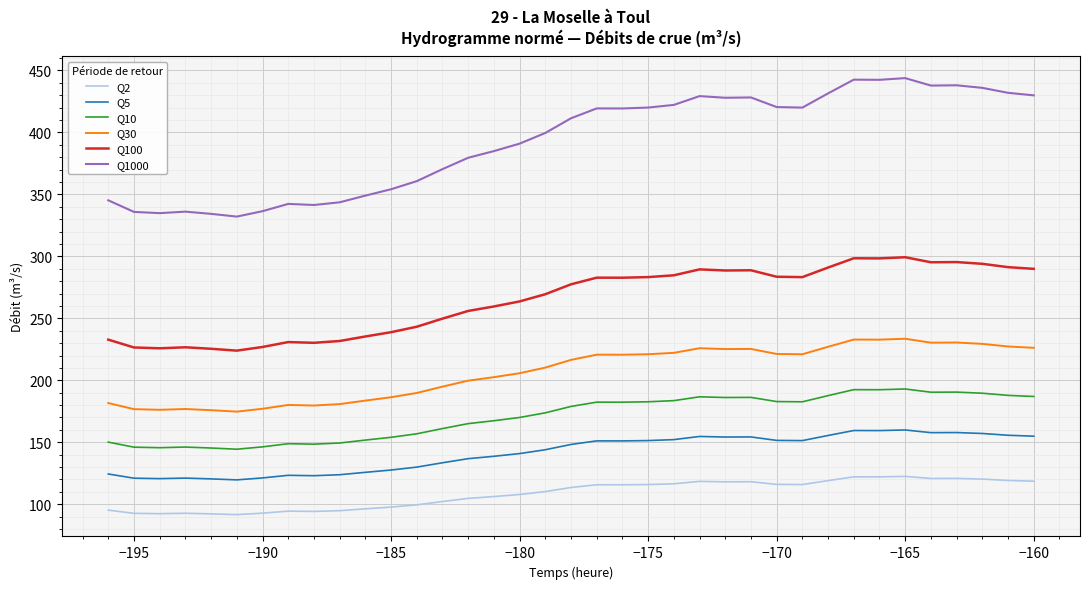

Which series has the widest spread of values?

Q1000